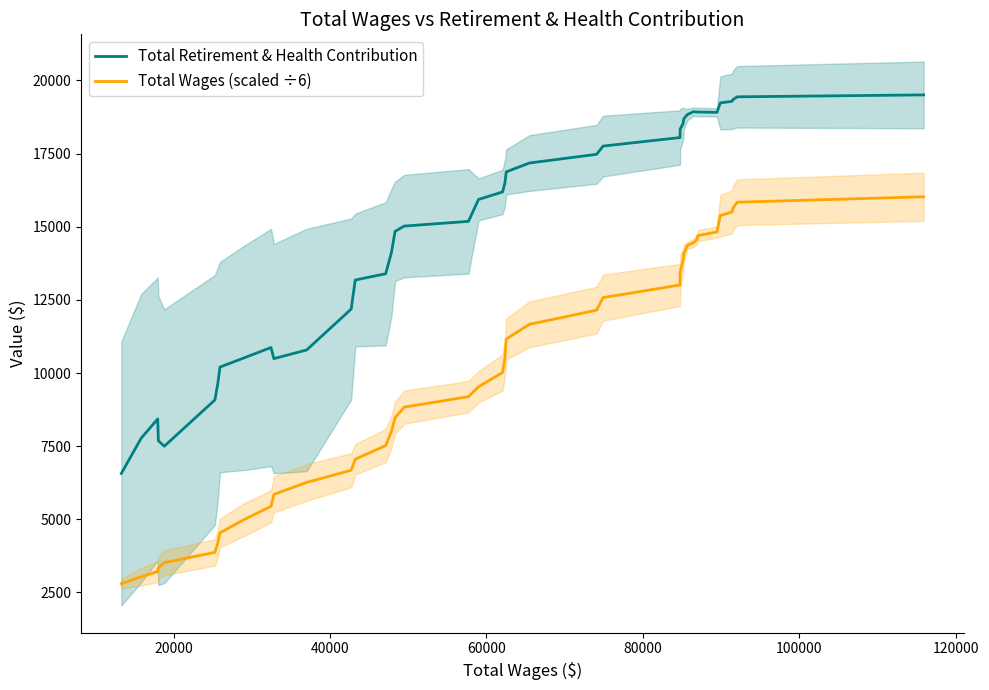

True or false: Total Wages (scaled ÷6) and Total Retirement & Health Contribution cross at least once.

False